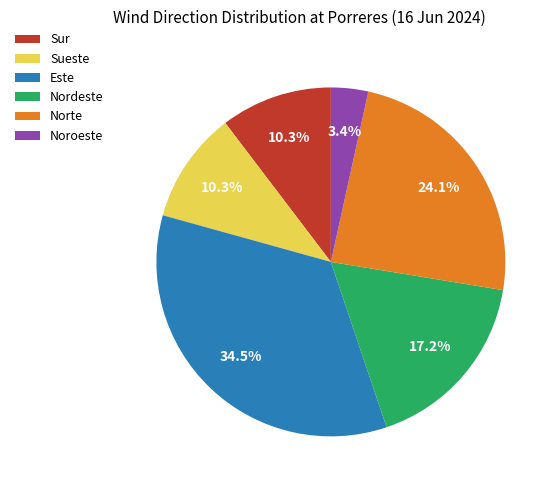

To the nearest percent, what is the combined percentage of Nordeste and Noroeste?

21%